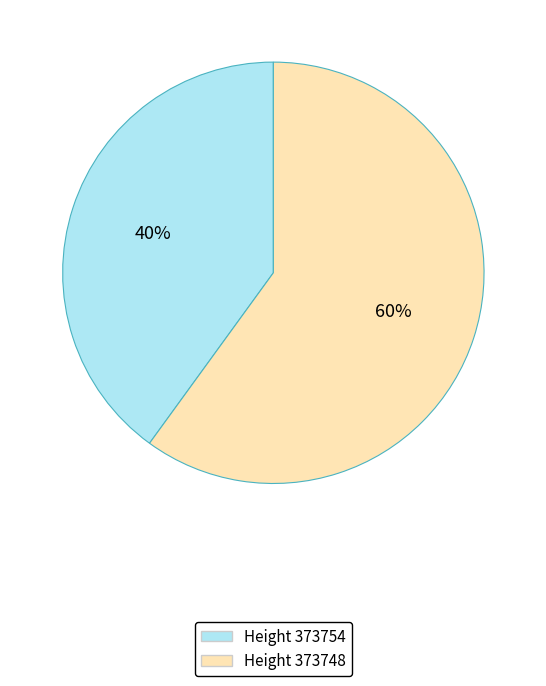

Count the number of slices in the pie.

2